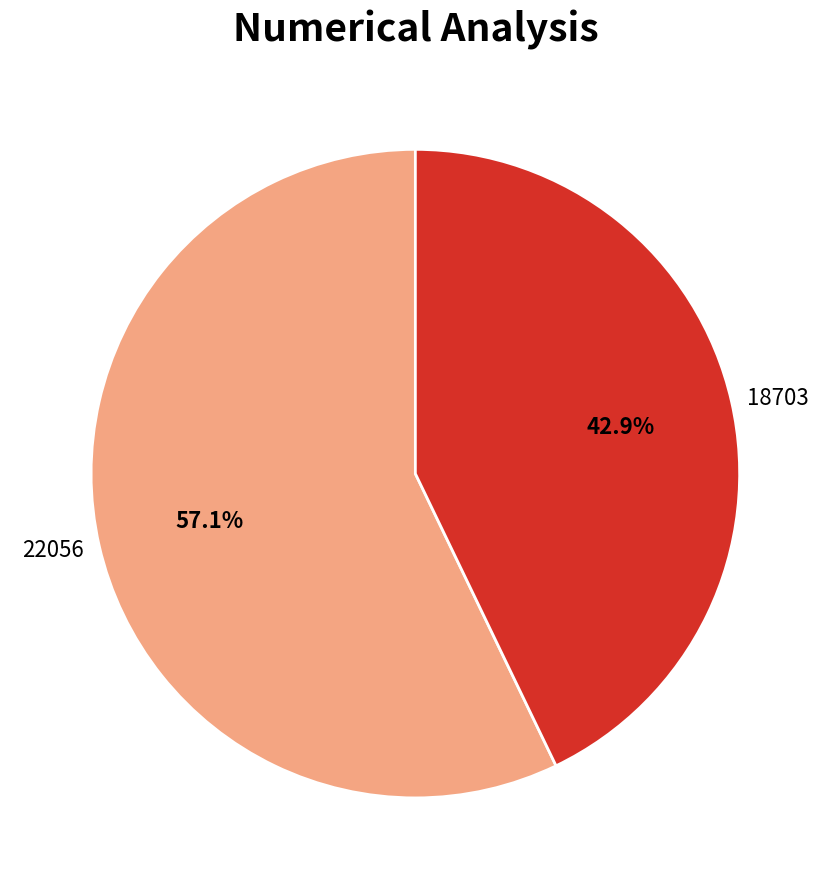

What is the largest slice in the pie chart?

22056